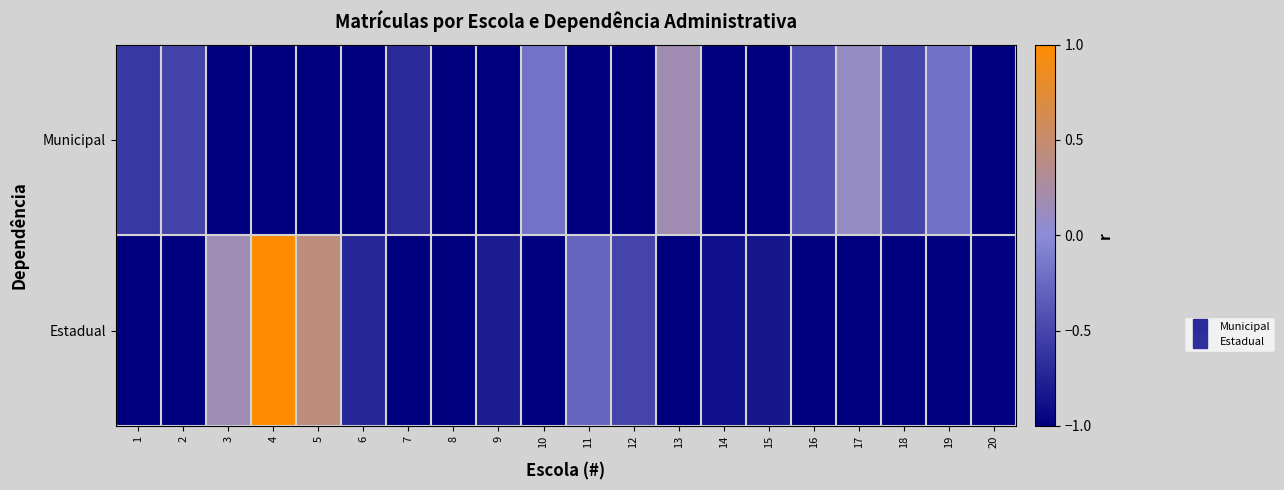

Reading left to right, extract all data points from this chart.

Municipal: 1=-0.6	2=-0.5	3=-1.0	4=-1.0	5=-1.0	6=-1.0	7=-0.7	8=-1.0	9=-1.0	10=-0.2	11=-1.0	12=-1.0	13=0.2	14=-1.0	15=-1.0	16=-0.4	17=0.1	18=-0.5	19=-0.2	20=-1.0
Estadual: 1=-1.0	2=-1.0	3=0.2	4=1.0	5=0.4	6=-0.7	7=-1.0	8=-1.0	9=-0.8	10=-1.0	11=-0.3	12=-0.5	13=-1.0	14=-0.9	15=-0.8	16=-1.0	17=-1.0	18=-1.0	19=-1.0	20=-1.0